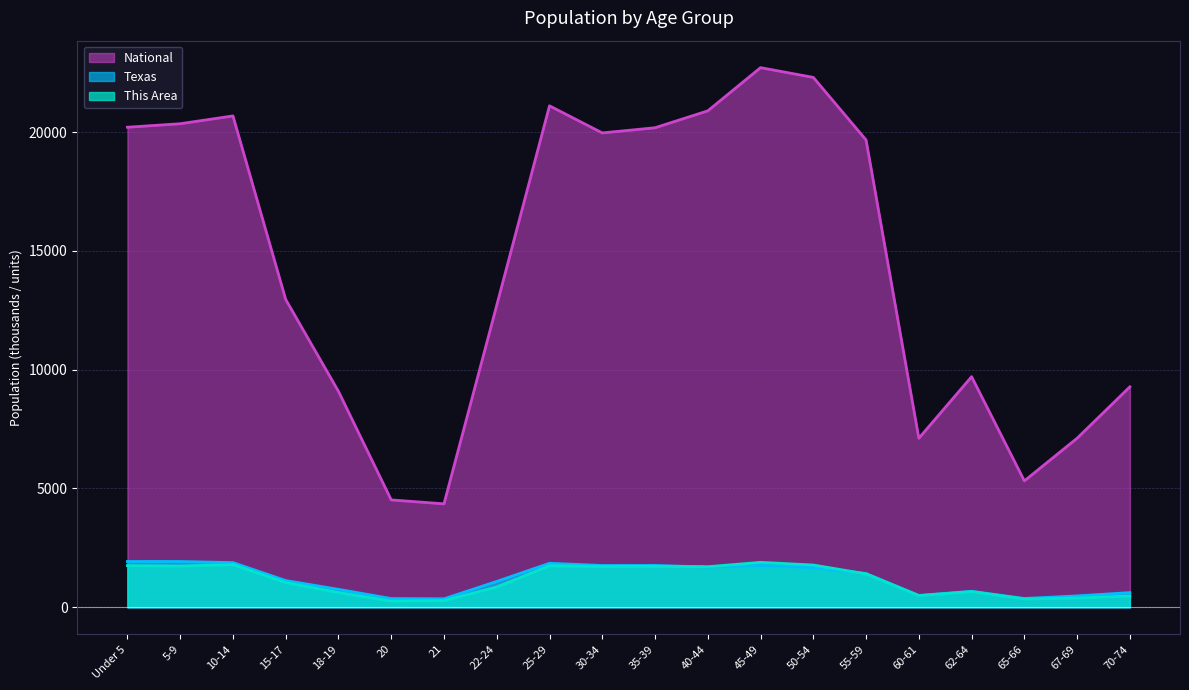

True or false: National has more than 0 interior local peaks.

True